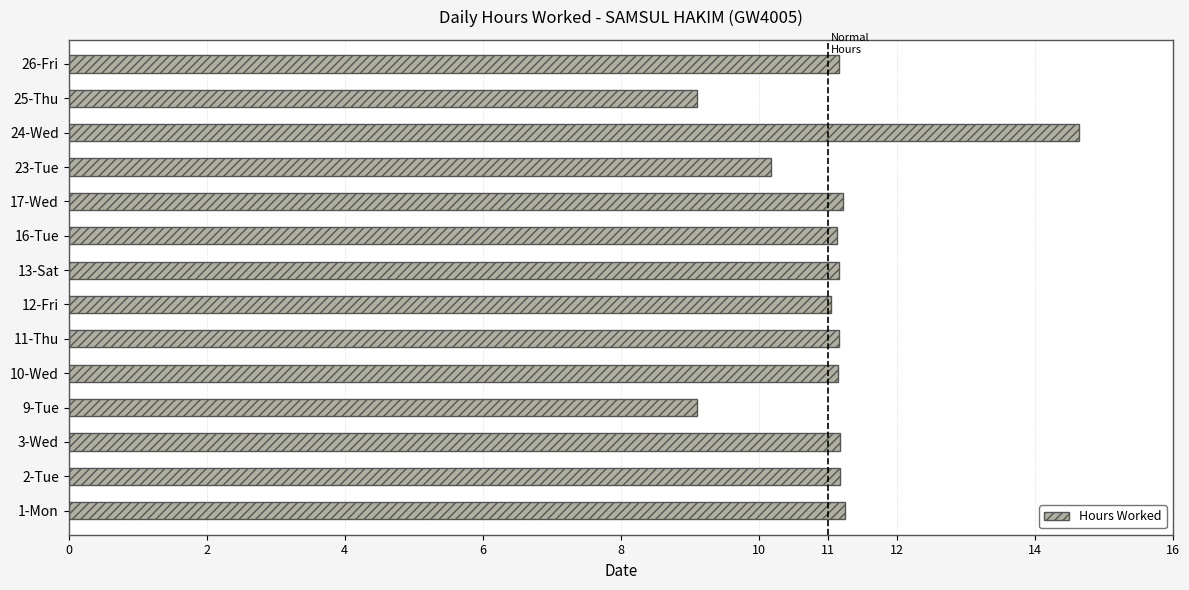

What is the ratio of the value at 9-Tue to the value at 23-Tue?

0.9